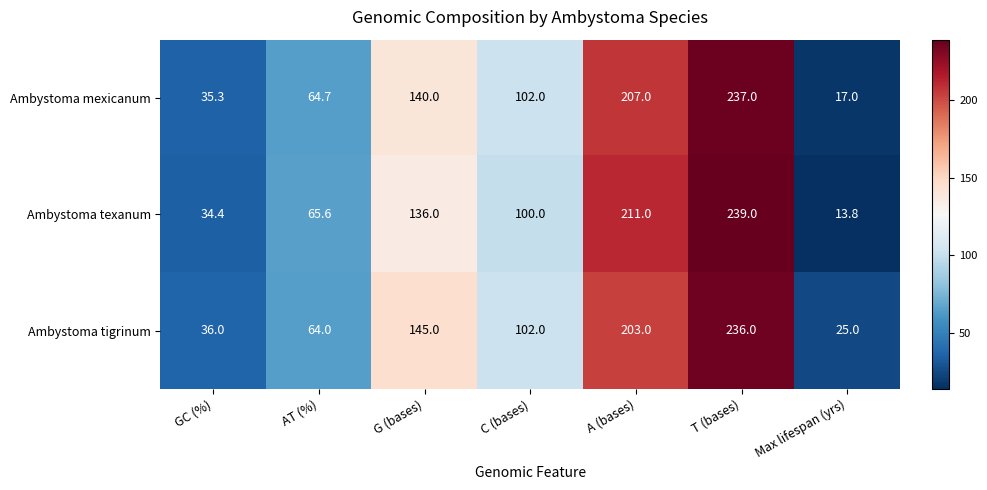

Reading left to right, transcribe all the data shown in this chart.

Ambystoma mexicanum: 35.3	64.7	140.0	102.0	207.0	237.0	17.0
Ambystoma texanum: 34.4	65.6	136.0	100.0	211.0	239.0	13.8
Ambystoma tigrinum: 36.0	64.0	145.0	102.0	203.0	236.0	25.0